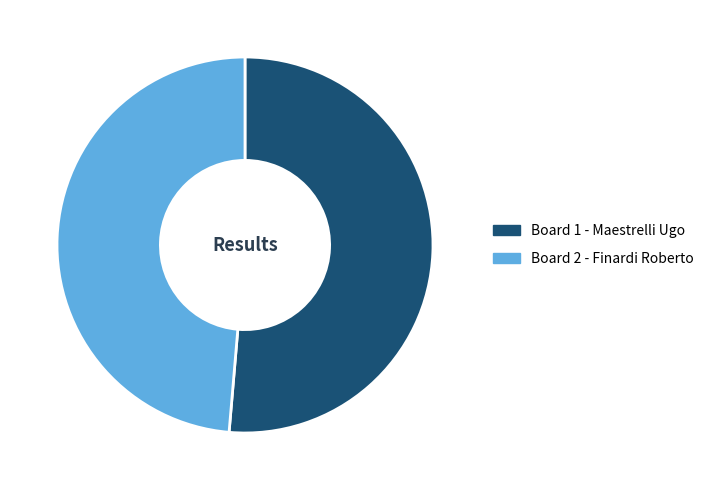

Count the number of slices in the pie.

2